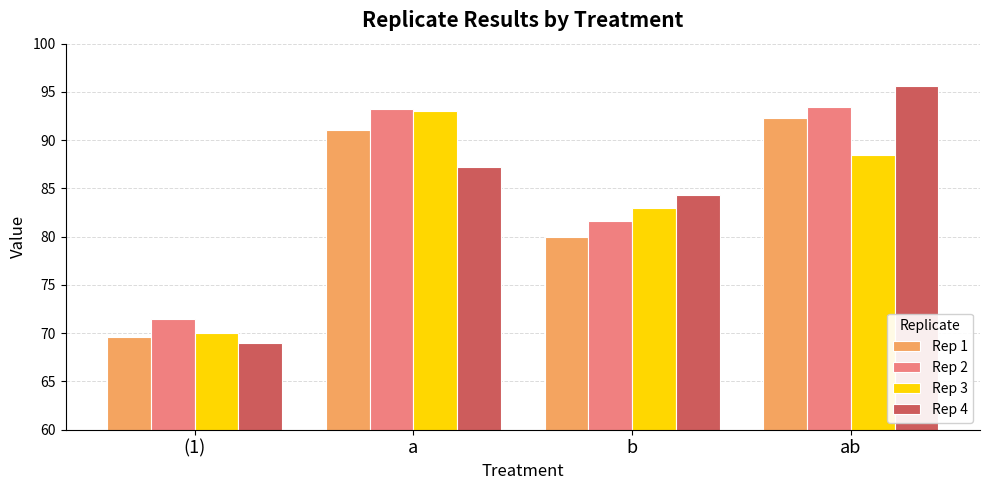

Which category has the highest value across all series?

ab